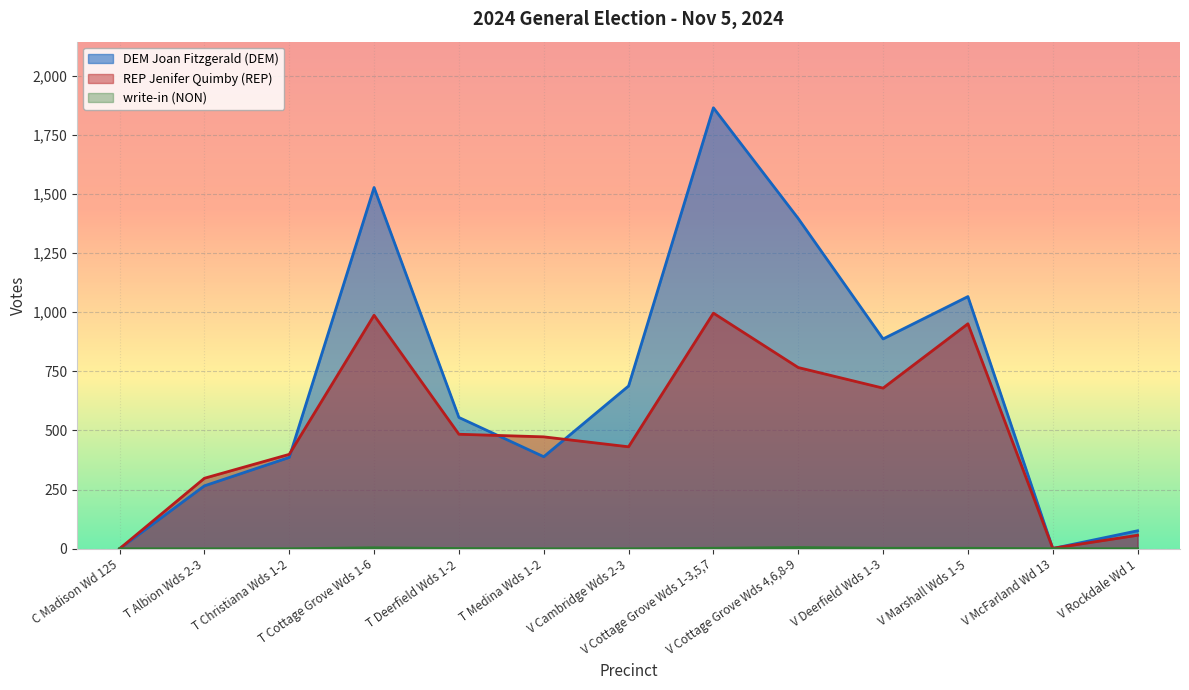

Where is DEM Joan Fitzgerald (DEM) nearest to the value 932?

V Deerfield Wds 1-3